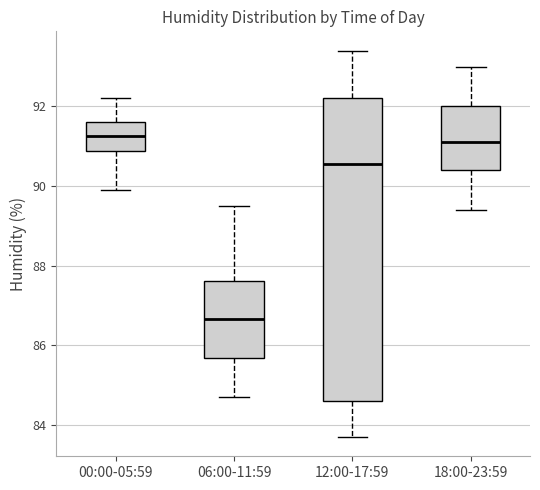

Where is the lower edge of the box for 06:00-11:59 on the y-axis? The values are not printed on the chart, so give them approximately, as read against the axis.

85.6